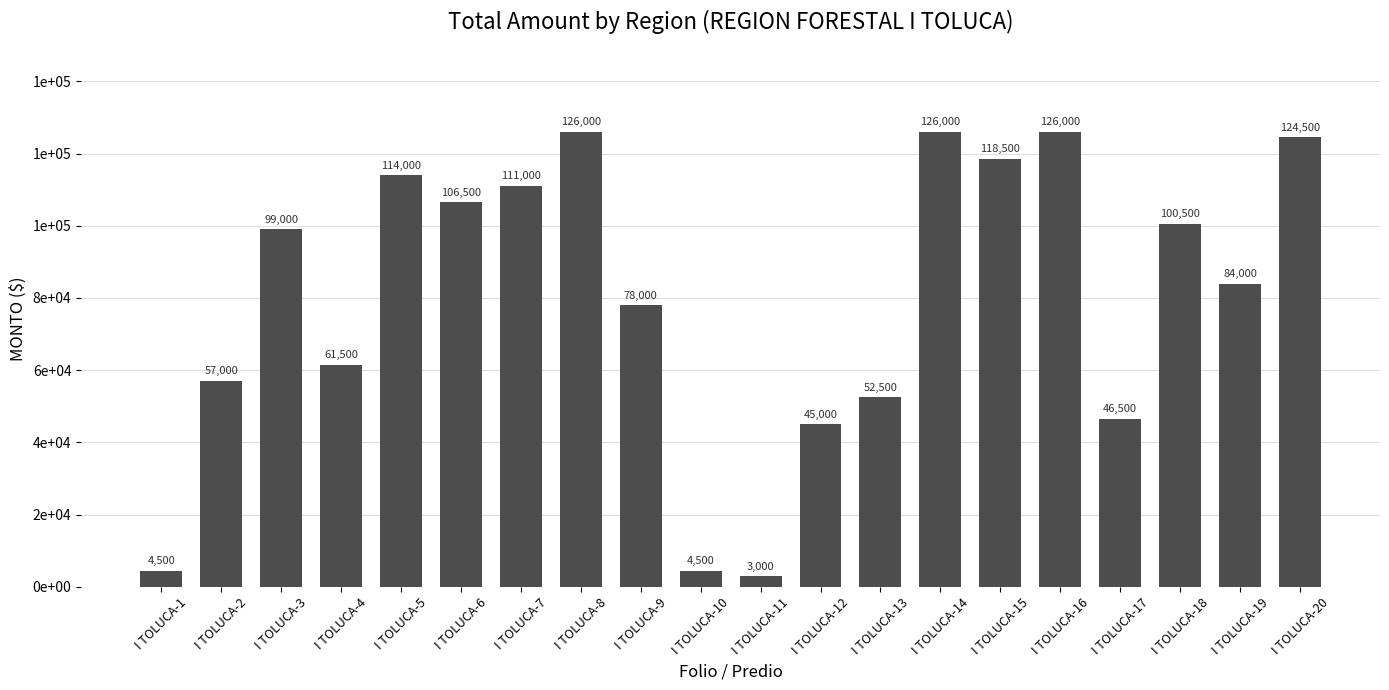

Does the chart contain stacked bars?

No